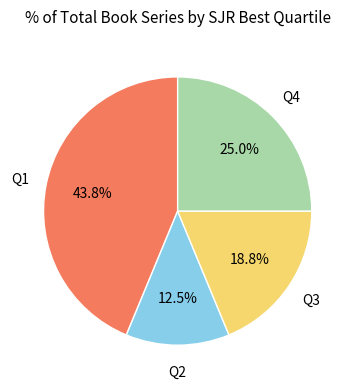

Does any single category account for the majority?

No